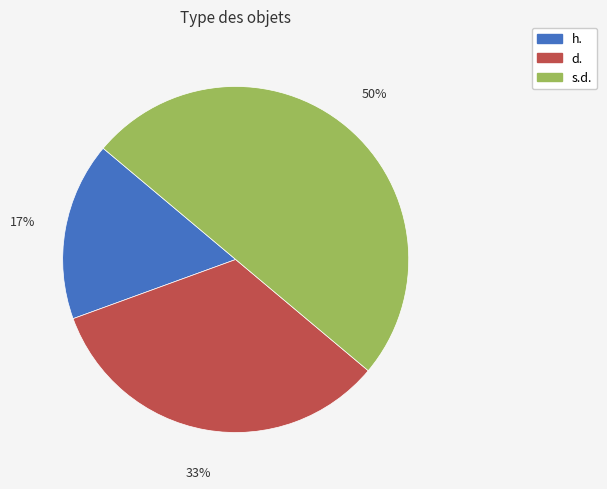

Is the sum of h. and s.d. greater than half?

Yes